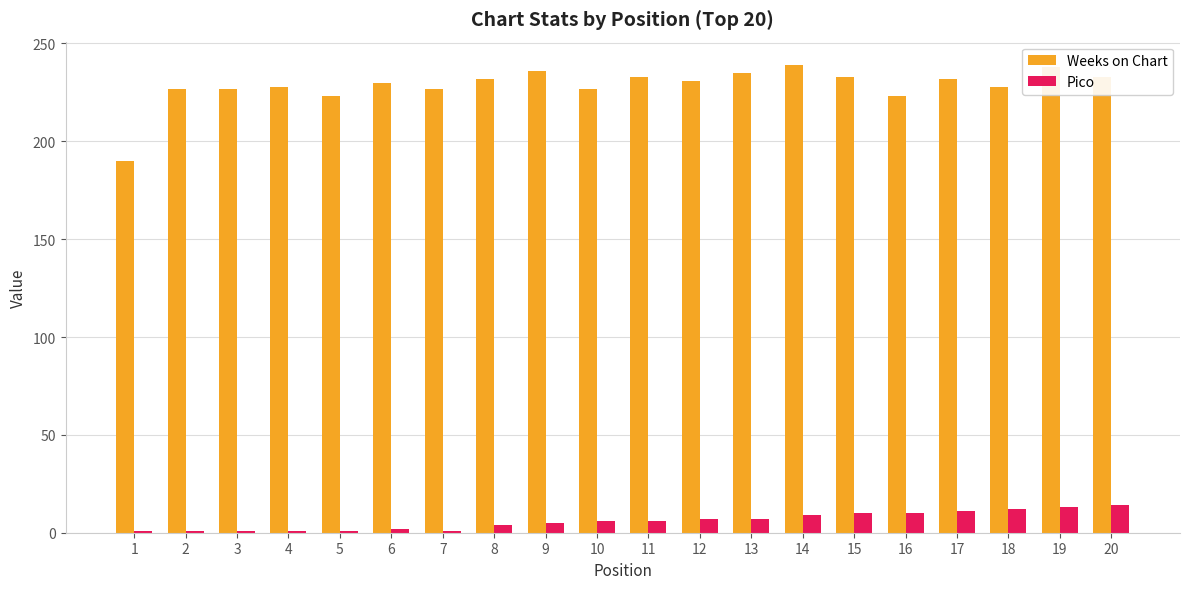

What is the sum of all Weeks on Chart values?

4572